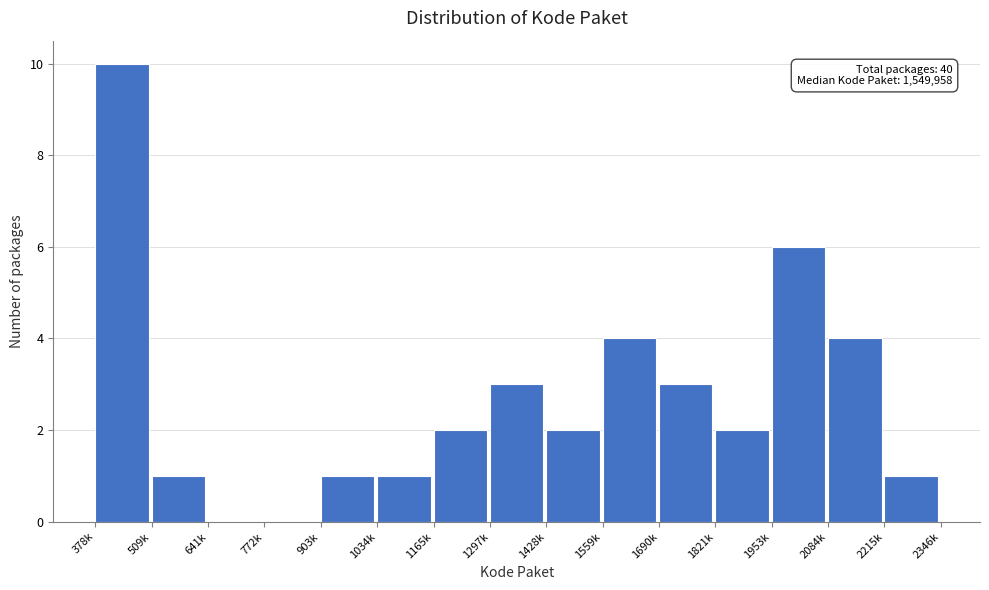

Reading left to right, what are all the values shown in this chart?

378k=10	509k=1	641k=0	772k=0	903k=1	1034k=1	1165k=2	1297k=3	1428k=2	1559k=4	1690k=3	1821k=2	1953k=6	2084k=4	2215k=1